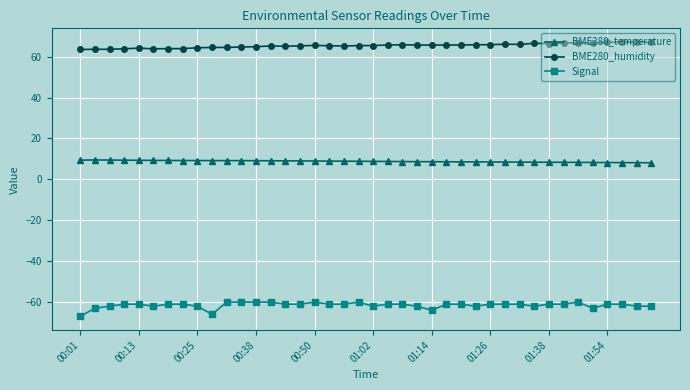

What is the value of the BME280_humidity point at the 28th from the left?

65.8